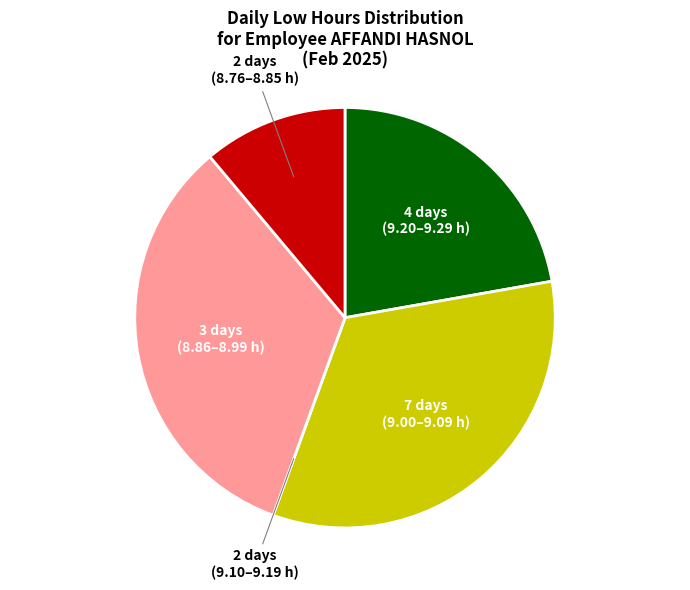

Do 7 days (9.00–9.09 h) and 2 days (8.76–8.85 h) together represent more than half of the pie?

No